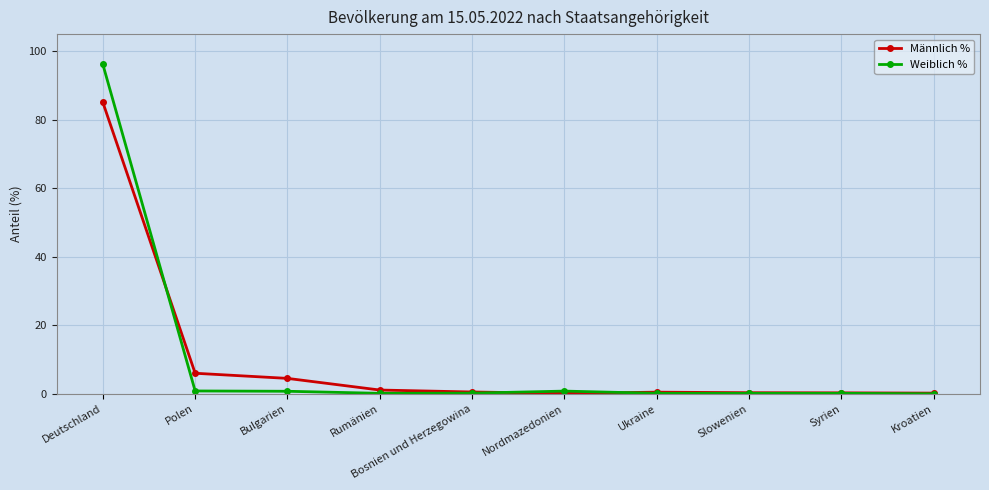

Is it true that Männlich % equals 4.5 at Bulgarien?

True